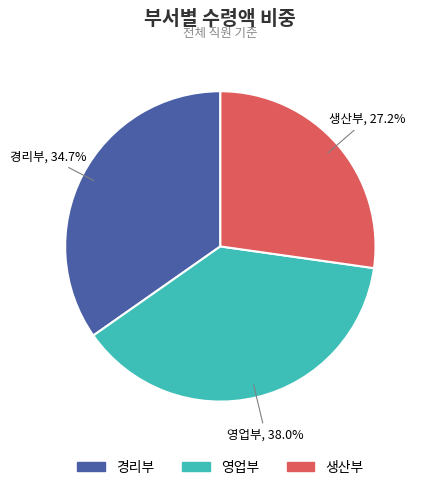

To the nearest percent, what percentage of the pie is 영업부?

38%